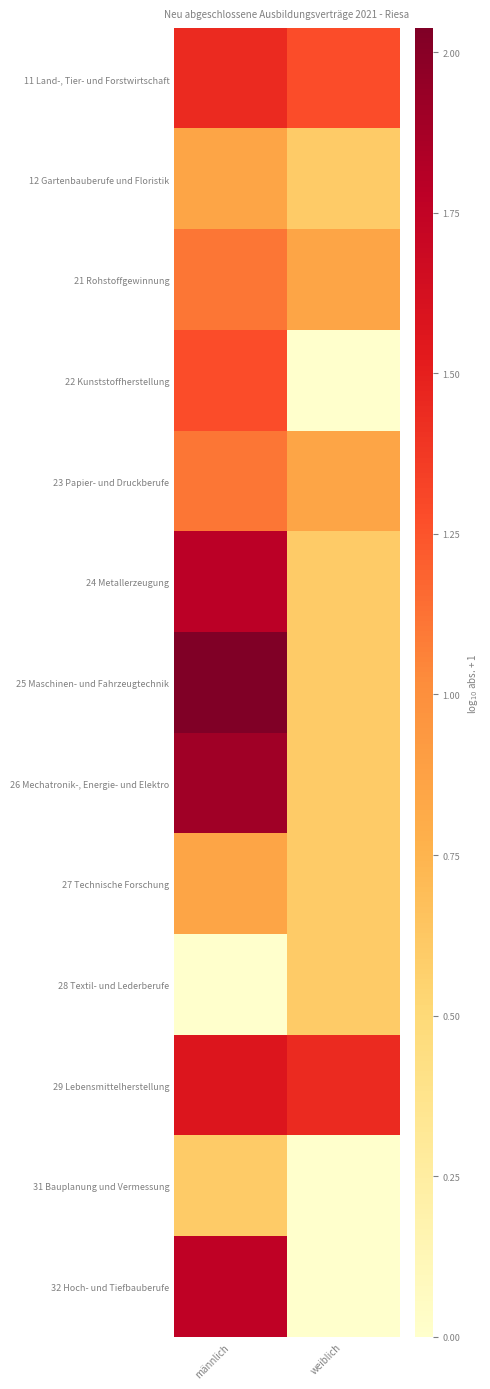

Which label corresponds to the smallest value in the chart?

weiblich